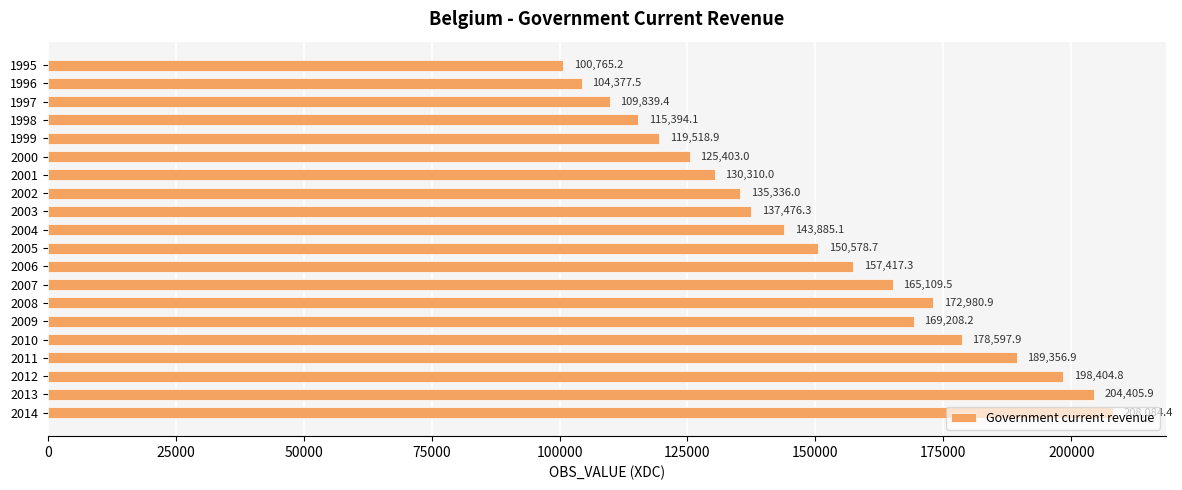

What is the difference between the second highest and second lowest values?

100028.4